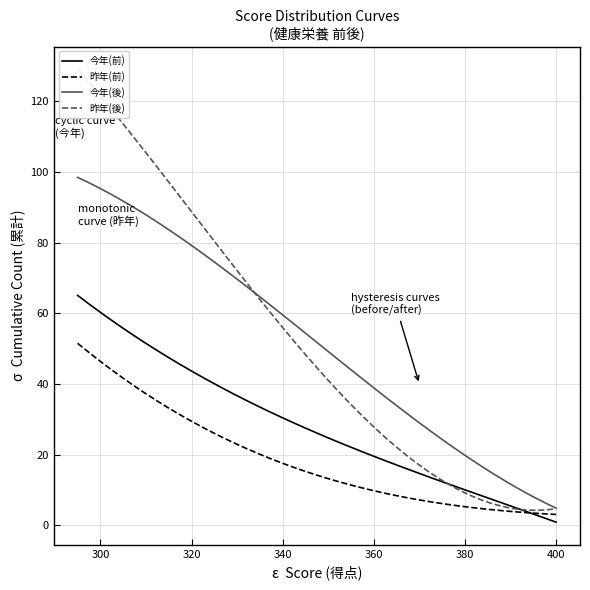

What is the value of the 昨年(前) point at the 20th from the left?

51